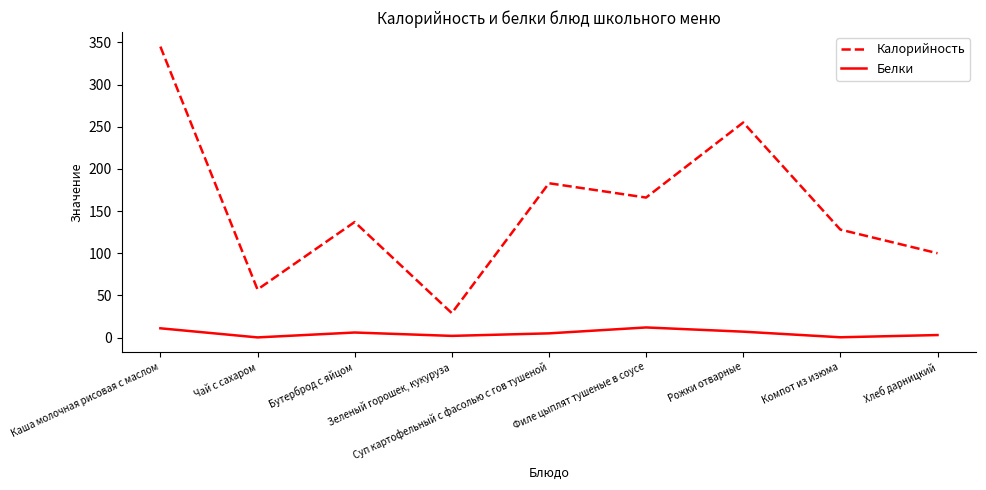

Which series has the largest total across all categories?

Калорийность